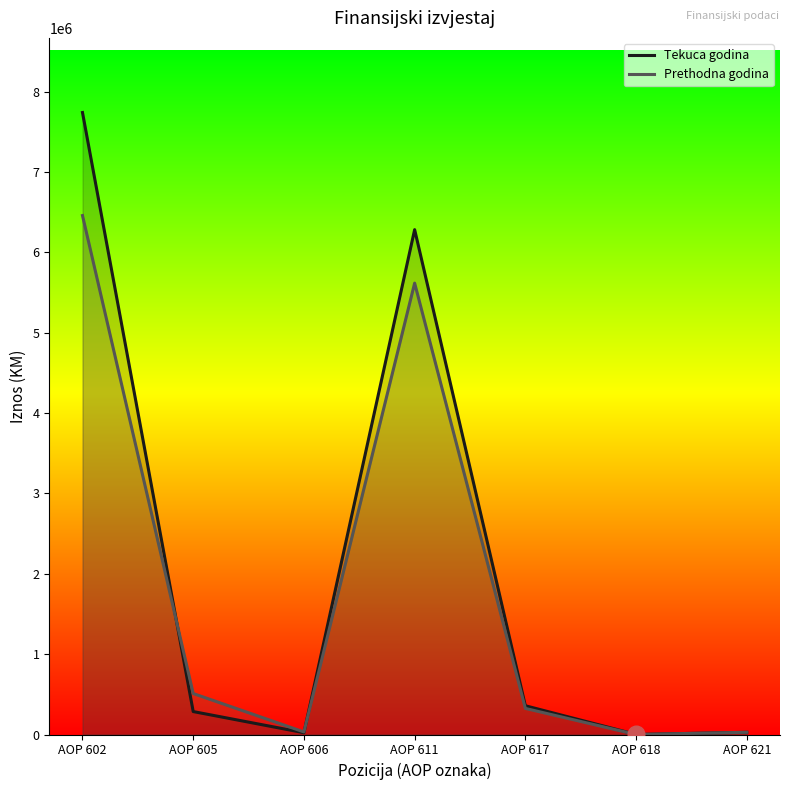

After their last crossing, which series has the higher values: Prethodna godina or Tekuca godina?

Tekuca godina